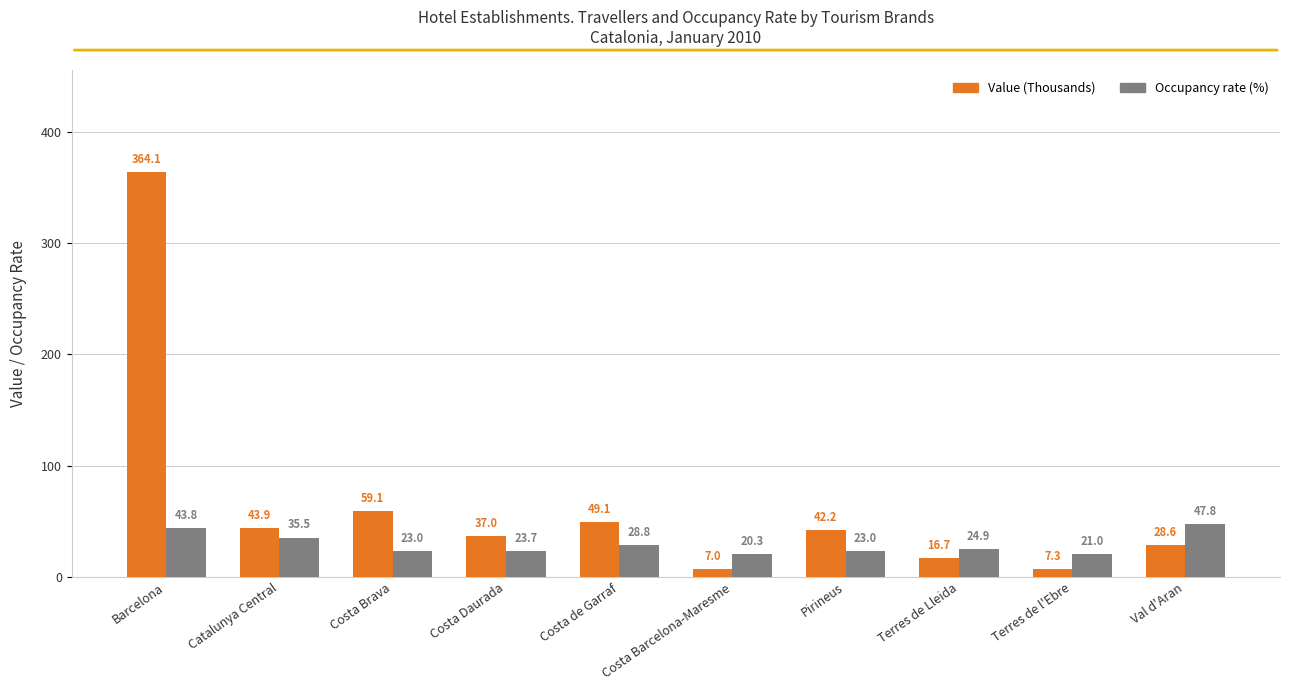

Which series has the widest spread of values?

Value (Thousands)